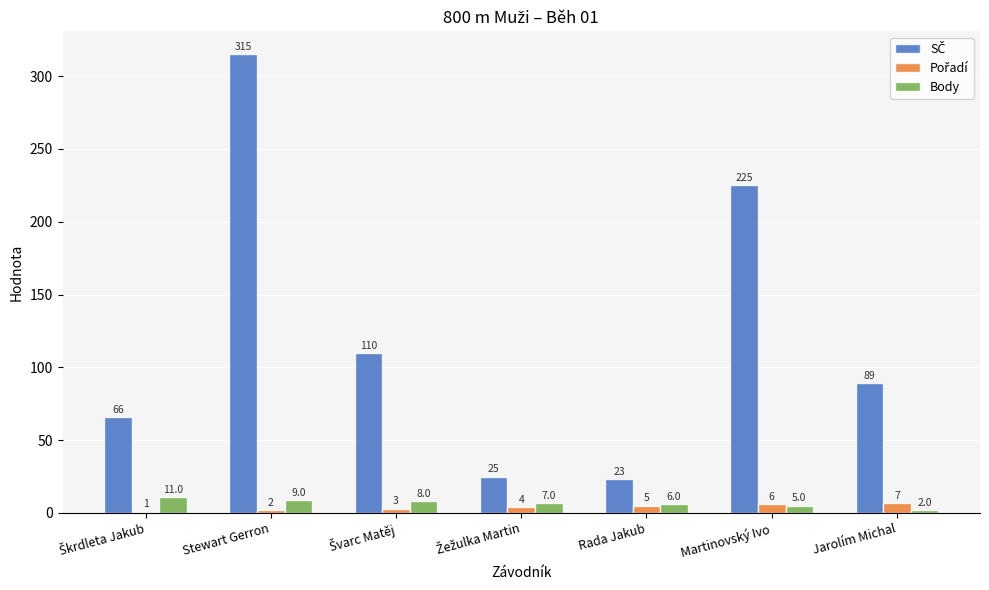

What is the difference between the maximum and minimum values in the Body series?

9